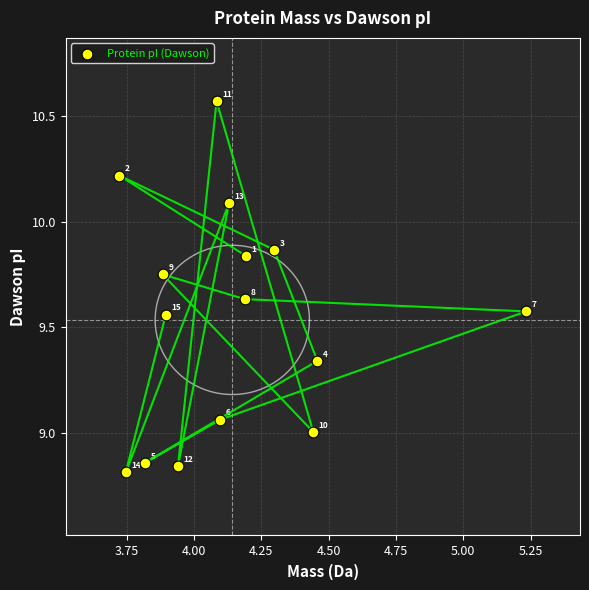

What Y value in the scatter plot is closest to 9?

9.0